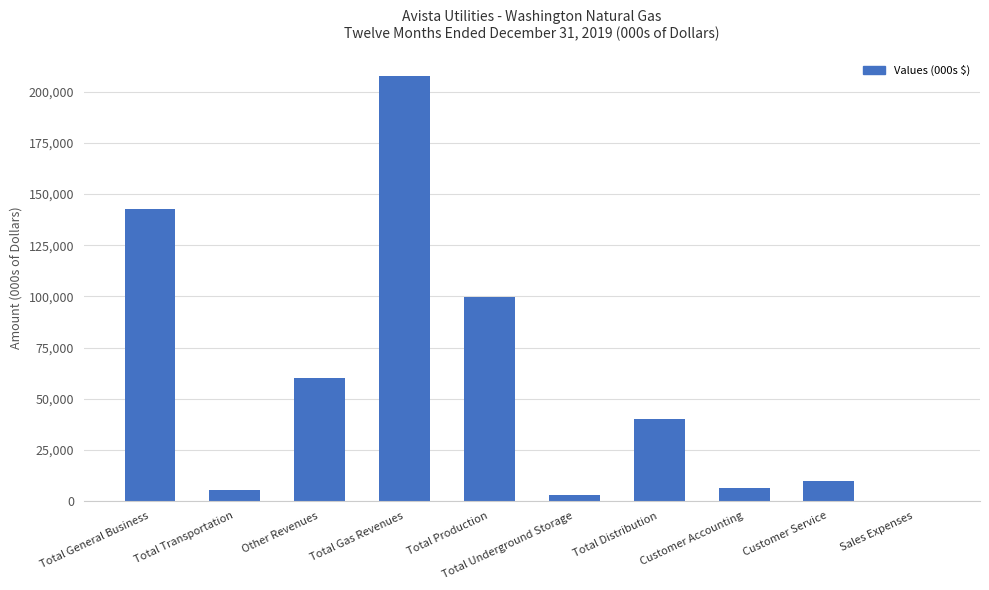

What is the change in value from Customer Service to Sales Expenses?

-9664